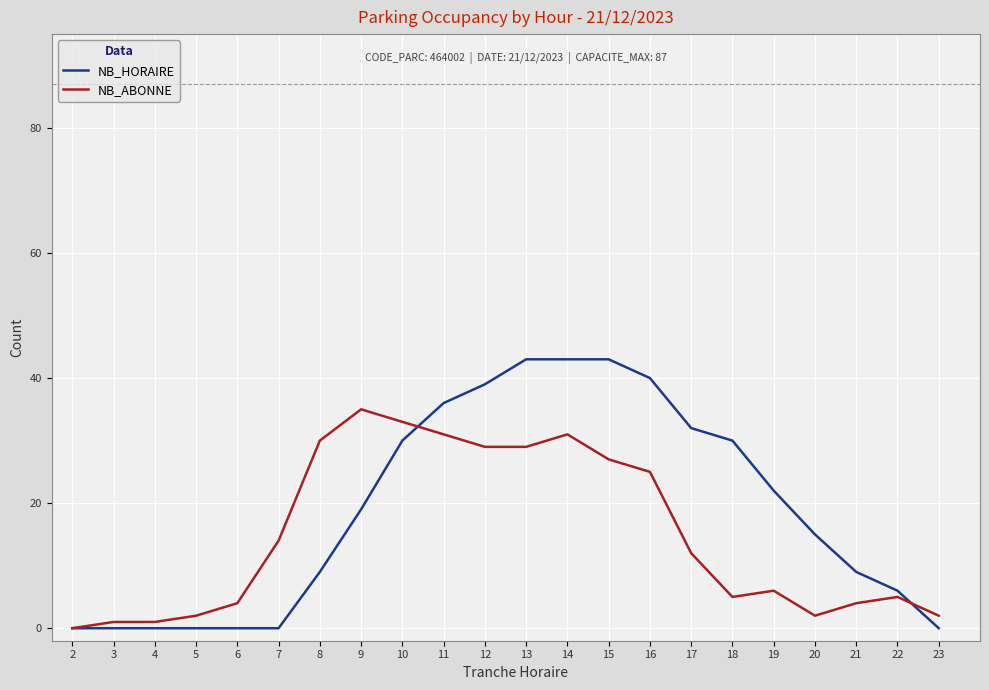

The value of NB_HORAIRE at 19 is 22. True or false?

True